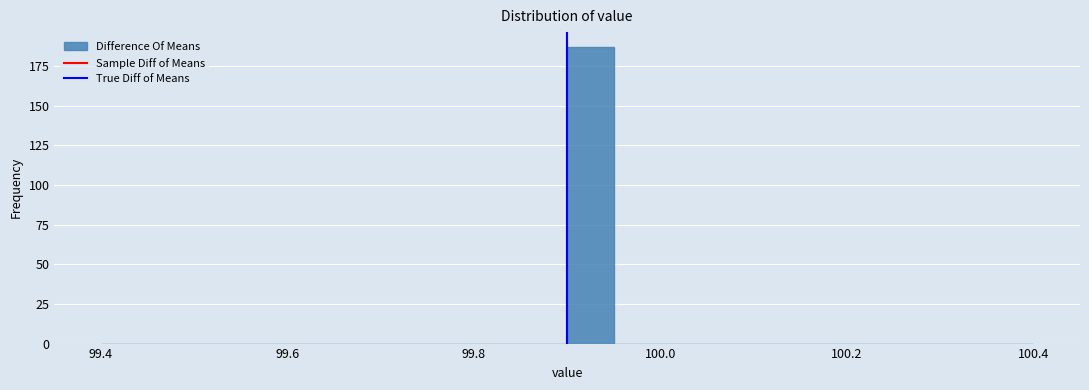

Around what value on the x-axis is the tallest bar? Give the approximate position of its centre, as read against the axis.

99.92